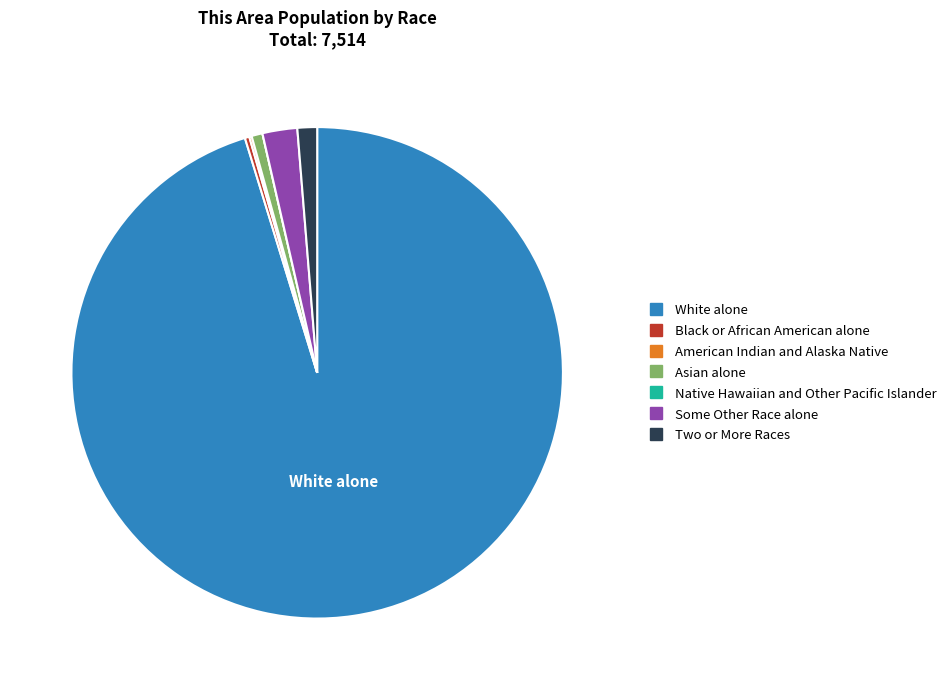

What is the majority slice?

White alone